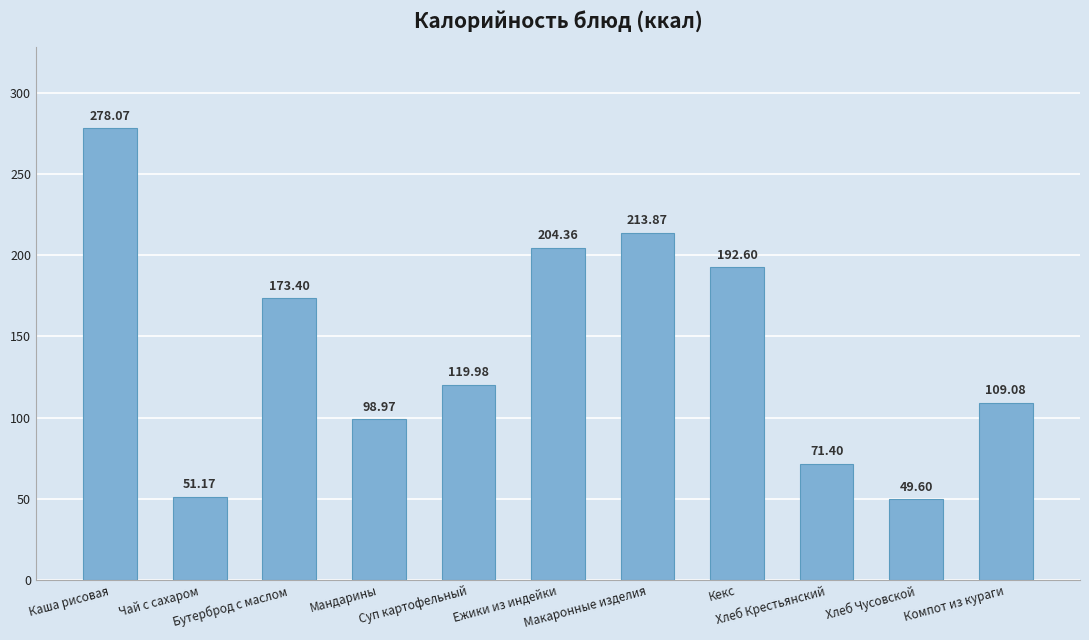

What is the average value?

142.0